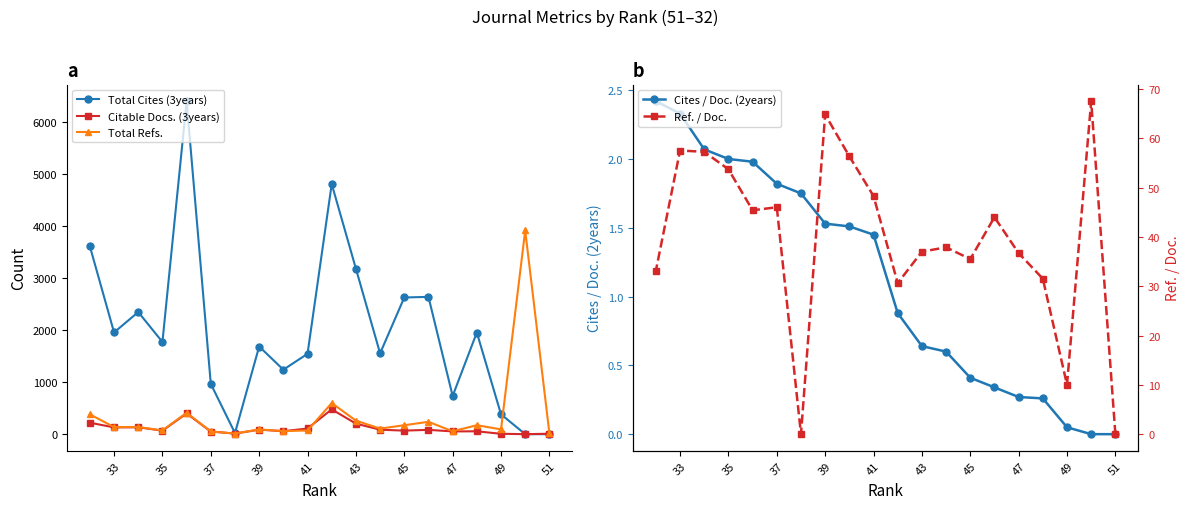

The value of Total Cites (3years) at 51 is 0. True or false?

True